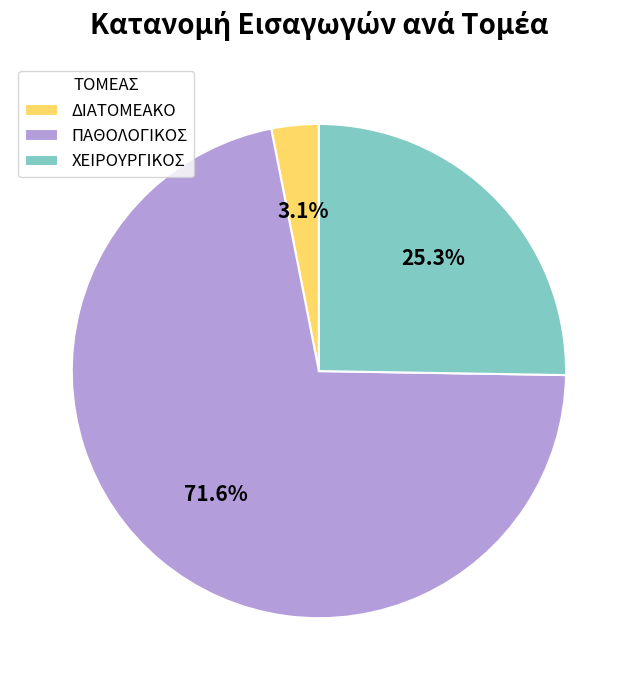

Which has a higher value, ΠΑΘΟΛΟΓΙΚΟΣ or ΔΙΑΤΟΜΕΑΚΟ?

ΠΑΘΟΛΟΓΙΚΟΣ